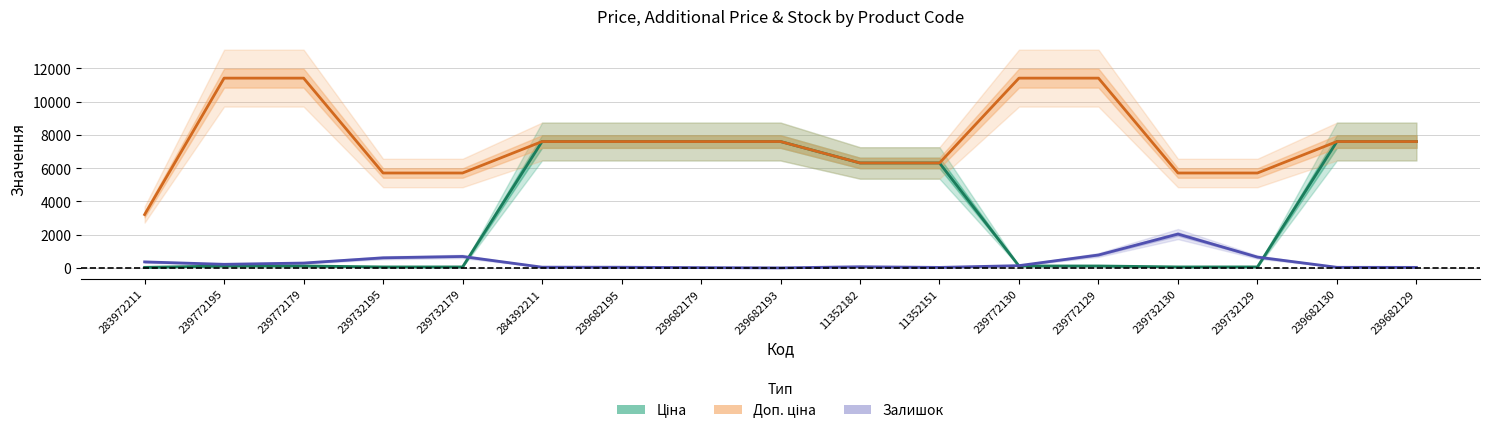

How many positive values does the Залишок series have?

16